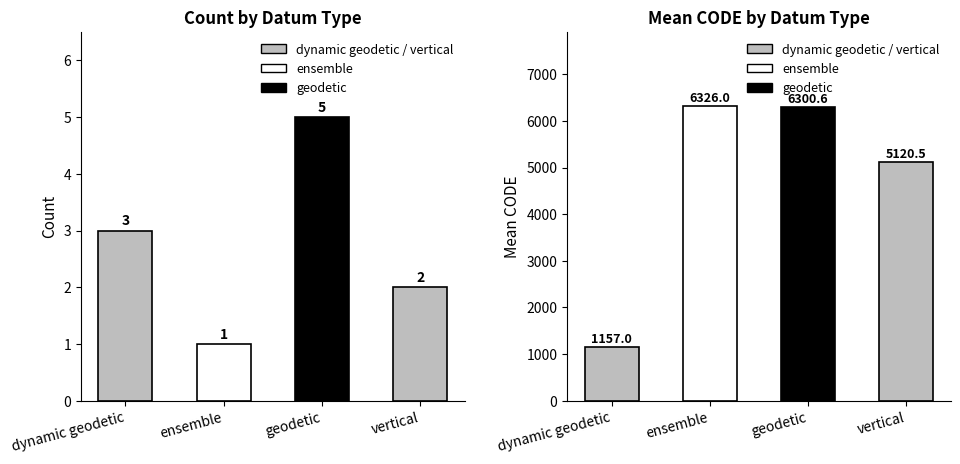

Which label corresponds to the smallest value in the chart?

ensemble